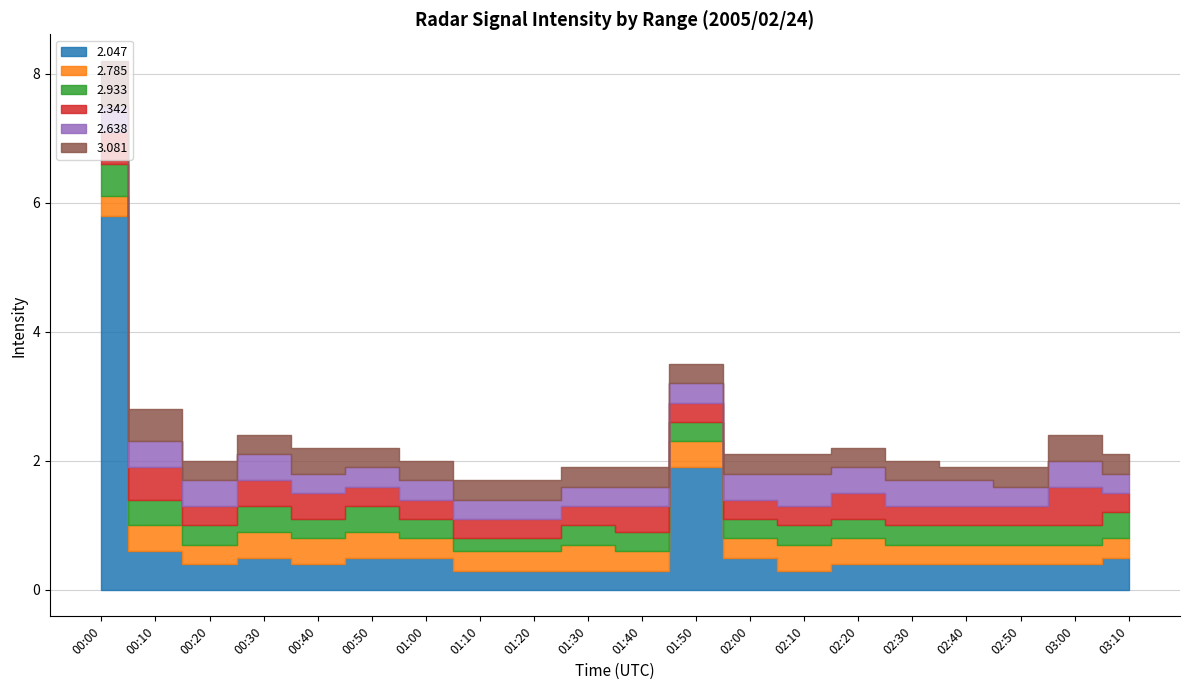

What is the smallest value displayed?

0.2